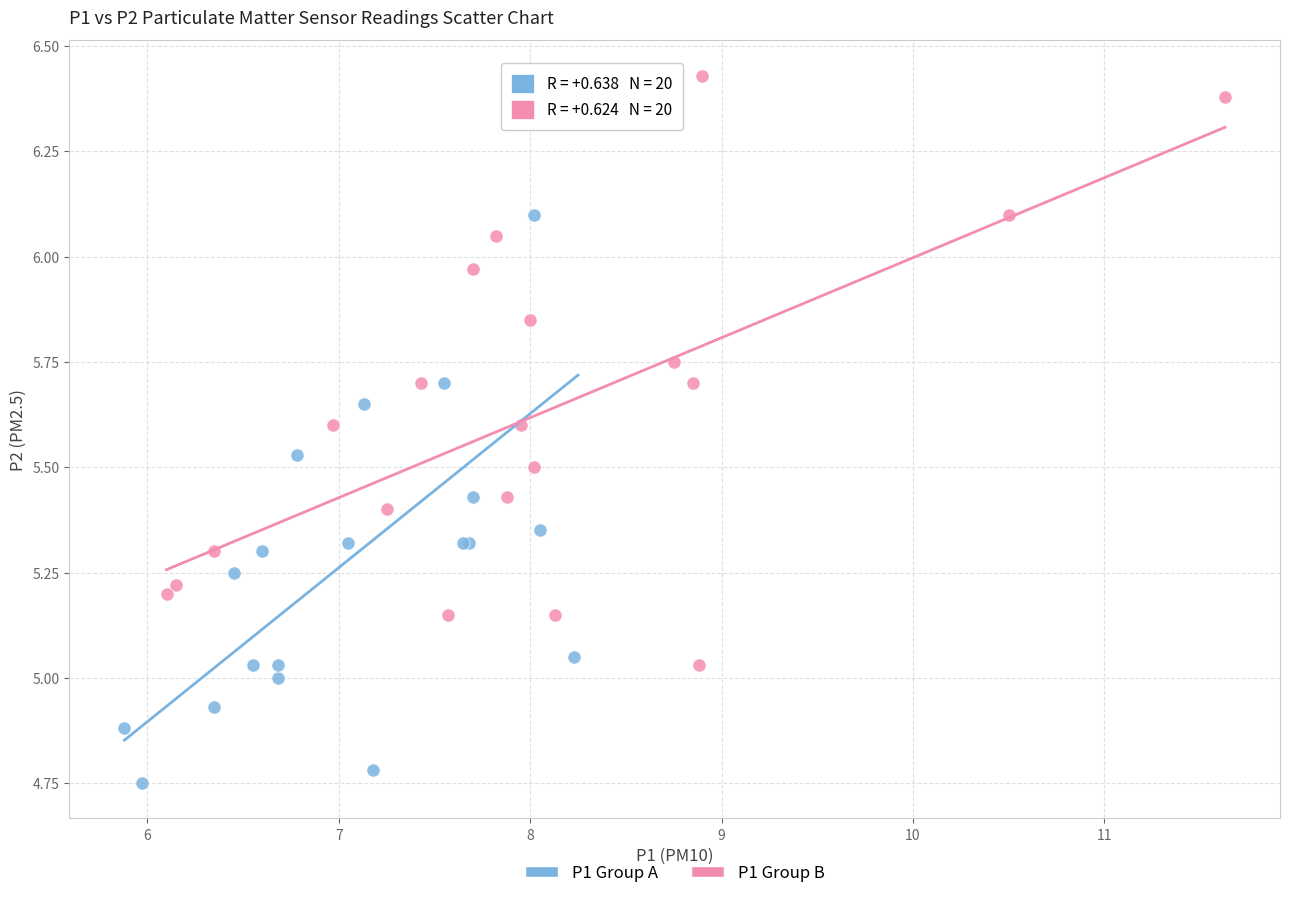

Which series reaches the minimum Y coordinate?

P1 Group A